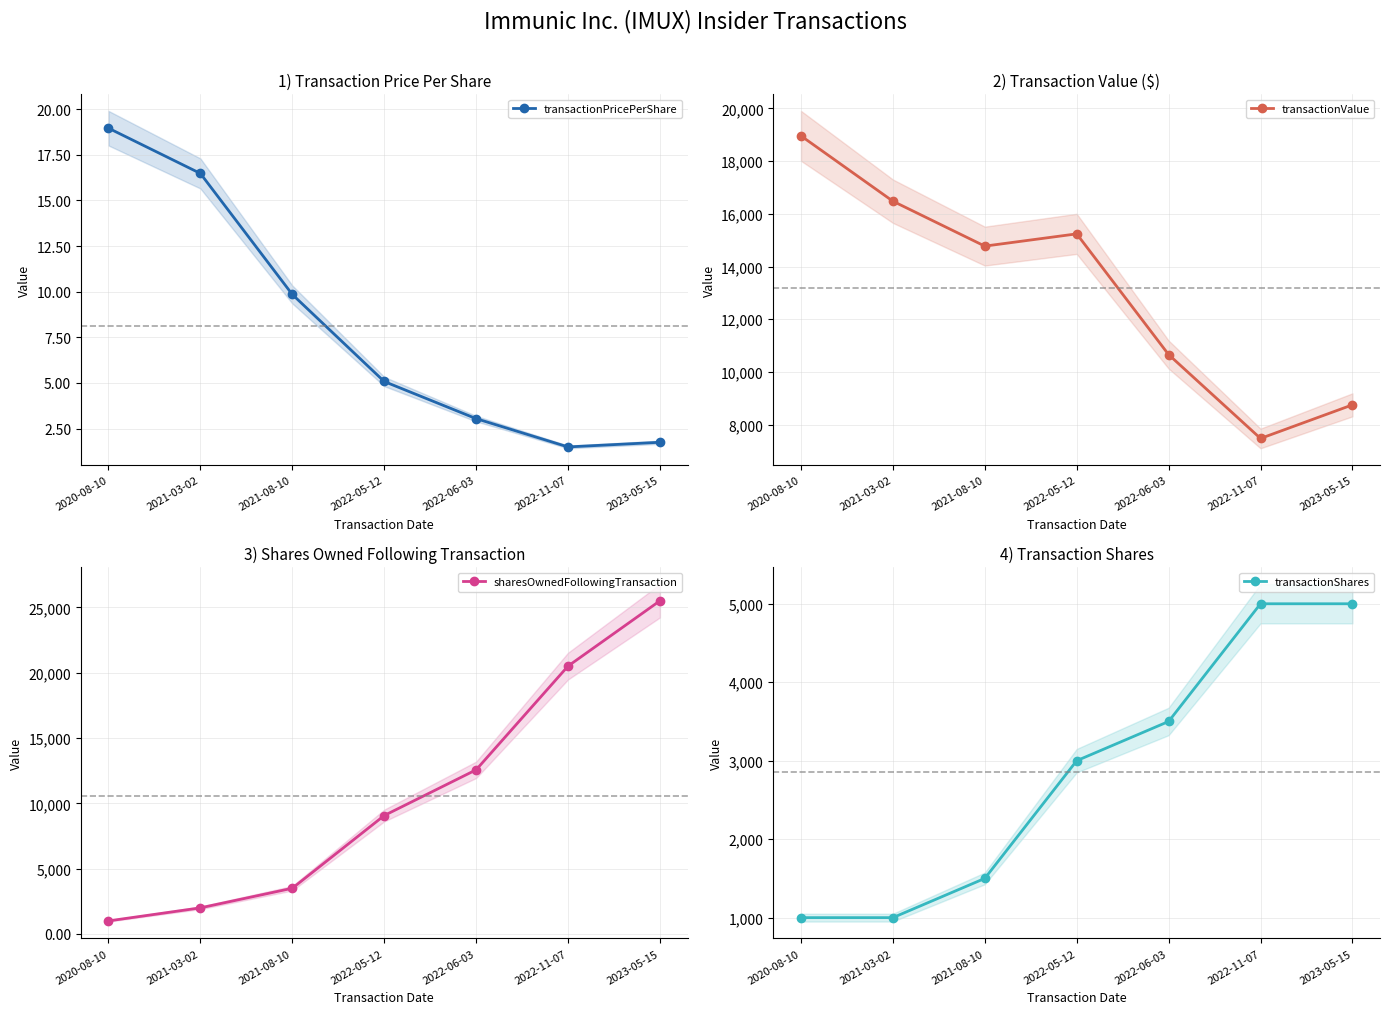

True or false: transactionShares and transactionPricePerShare cross at least once.

False